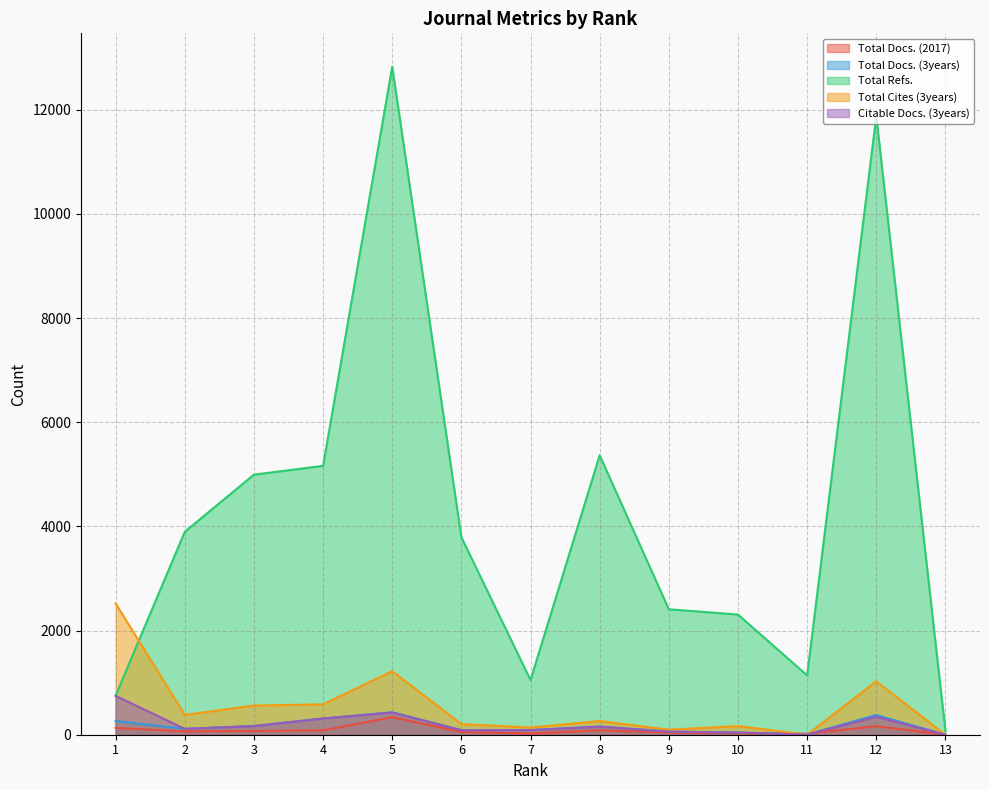

Is the value of Citable Docs. (3years) at 3 greater than the value of Total Docs. (3years) at 7?

Yes